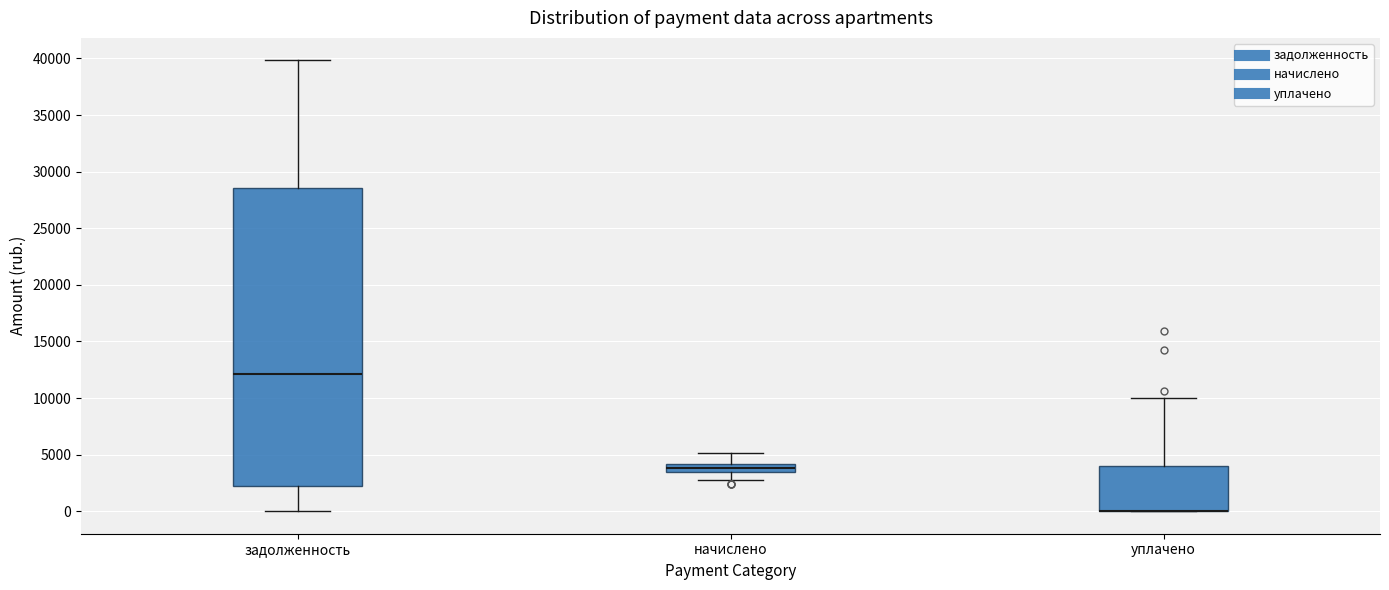

Where is the upper edge of the box for задолженность on the y-axis? The values are not printed on the chart, so give them approximately, as read against the axis.

28500